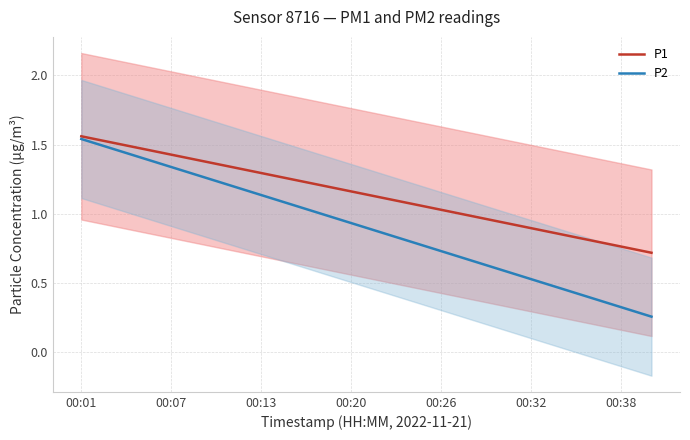

Which series has the largest range (max minus min)?

P2